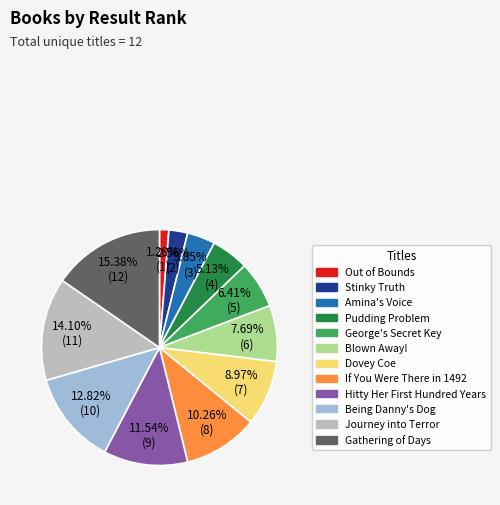

How many slices are in this pie chart?

12